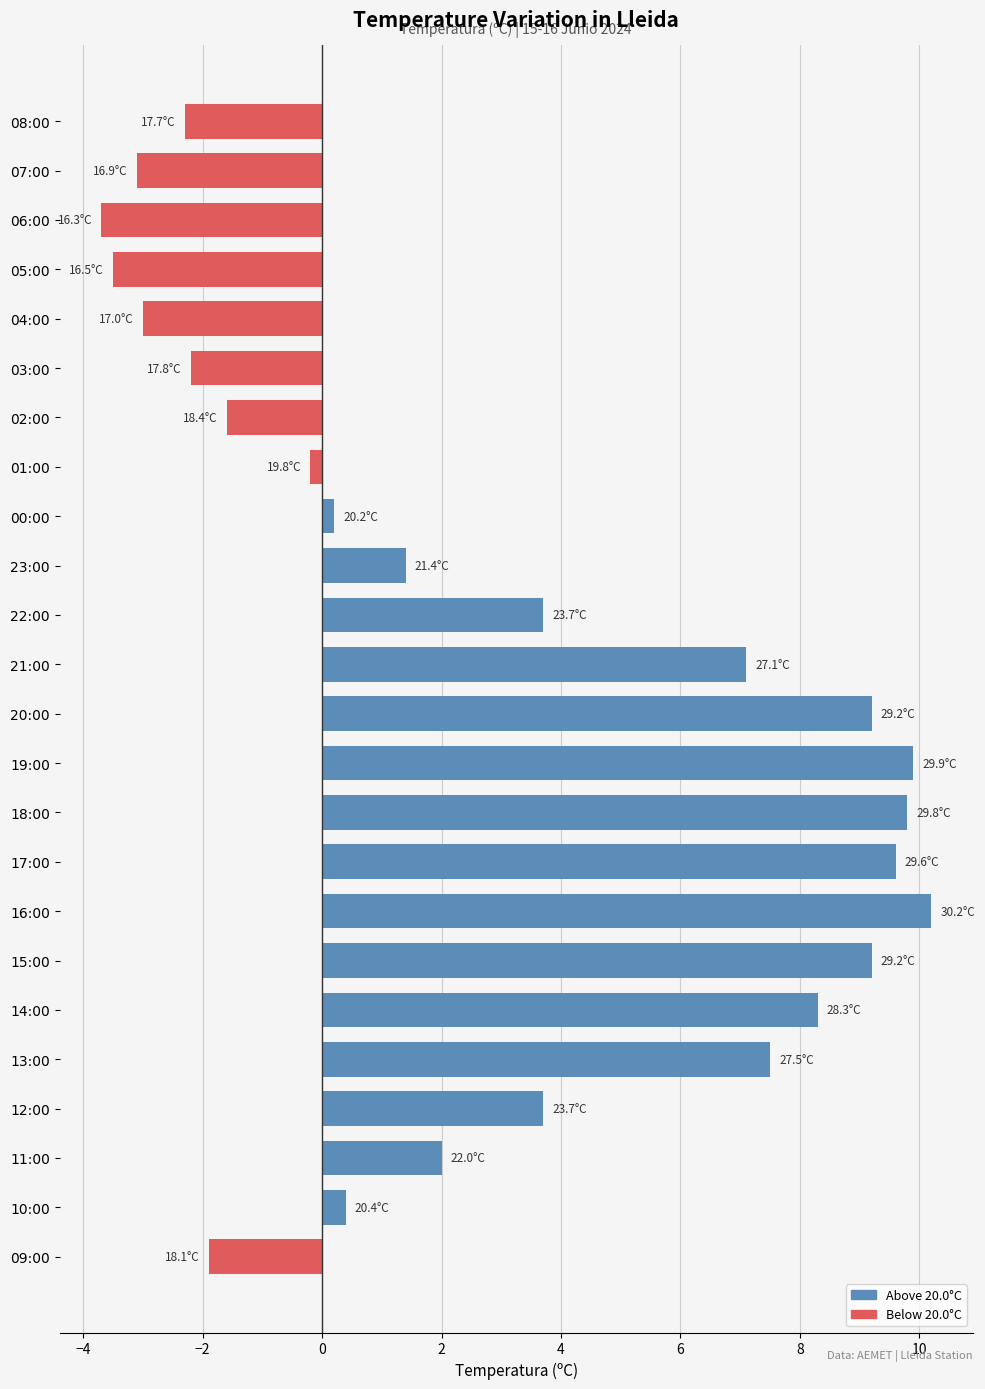

Is it true that the value at 11:00 is 2.0?

True